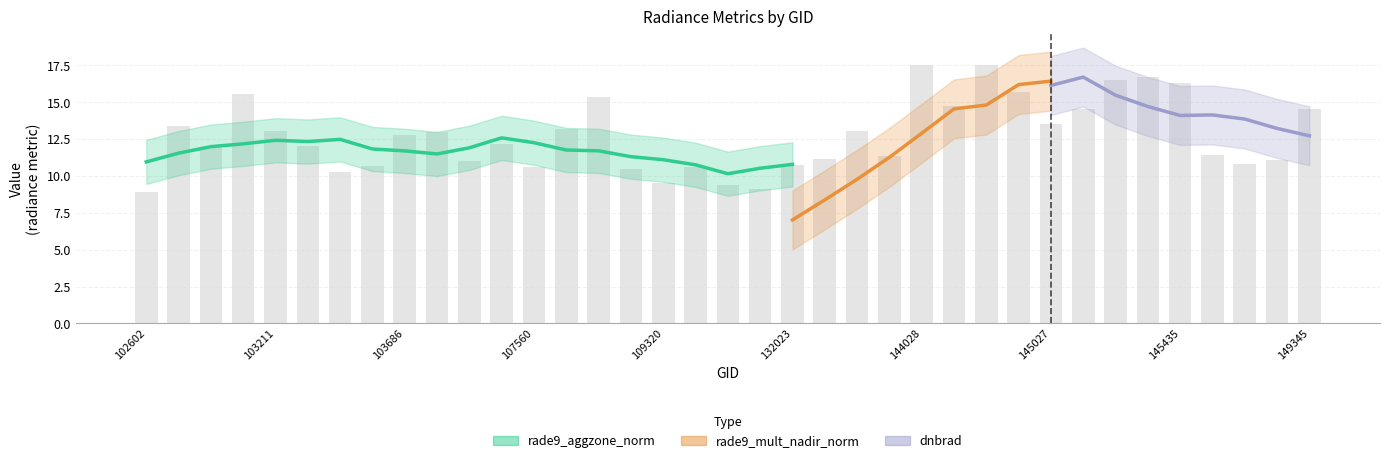

What are all the series names shown in the legend?

rade9_aggzone_norm, rade9_mult_nadir_norm, dnbrad